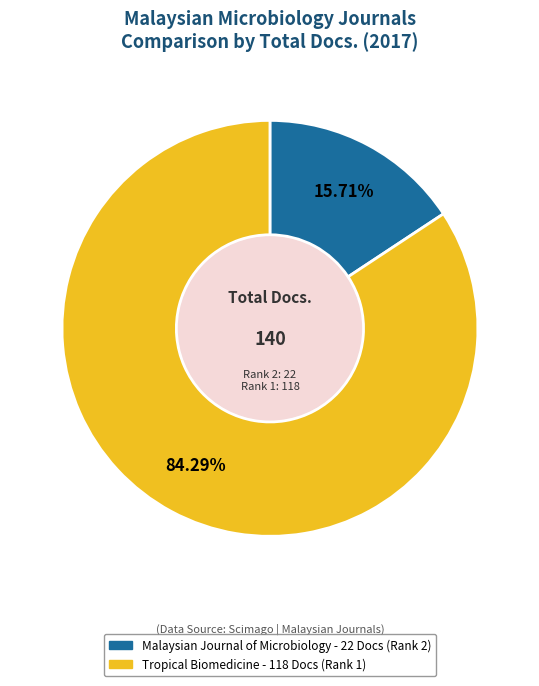

Does any single category account for the majority?

Yes